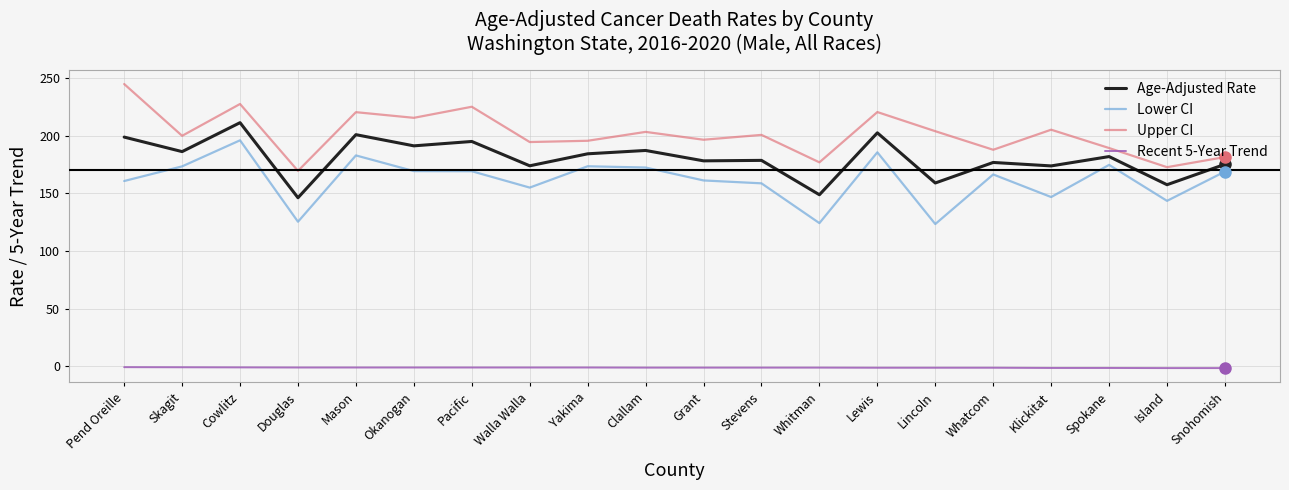

At which label does Age-Adjusted Rate reach its peak?

Cowlitz